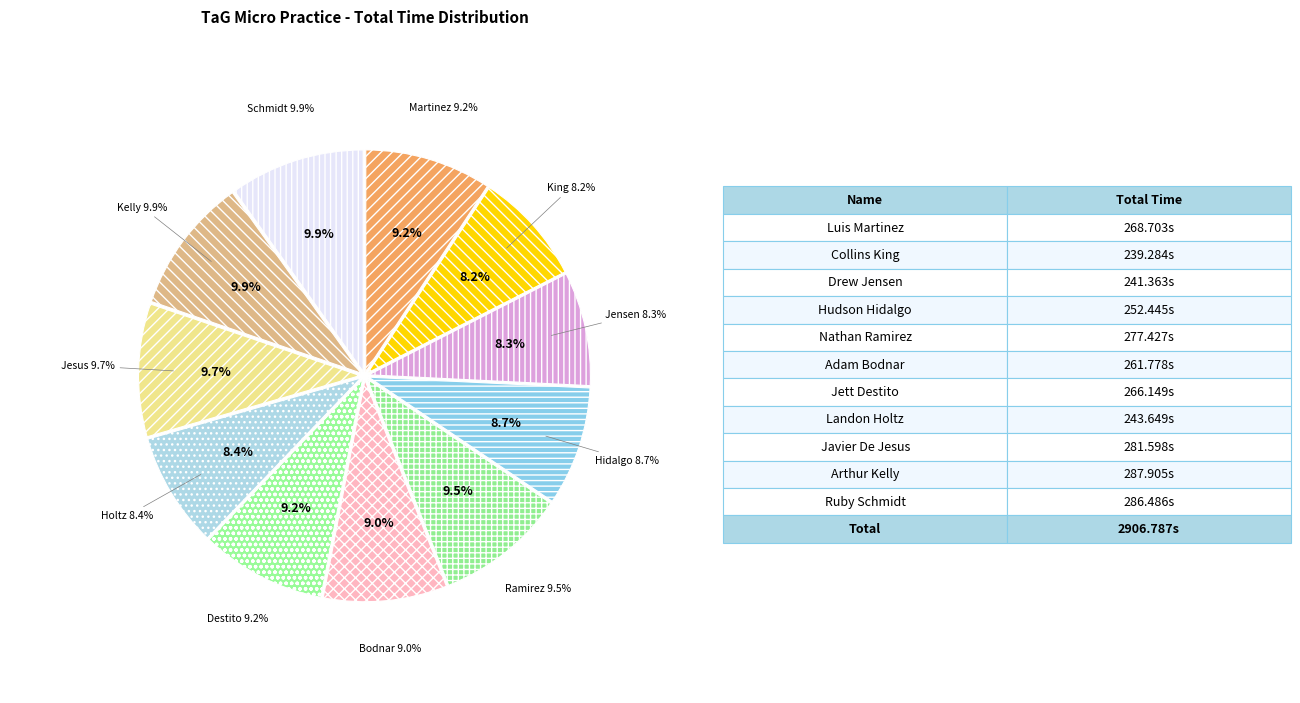

To the nearest percent, what portion does Collins King represent?

8%